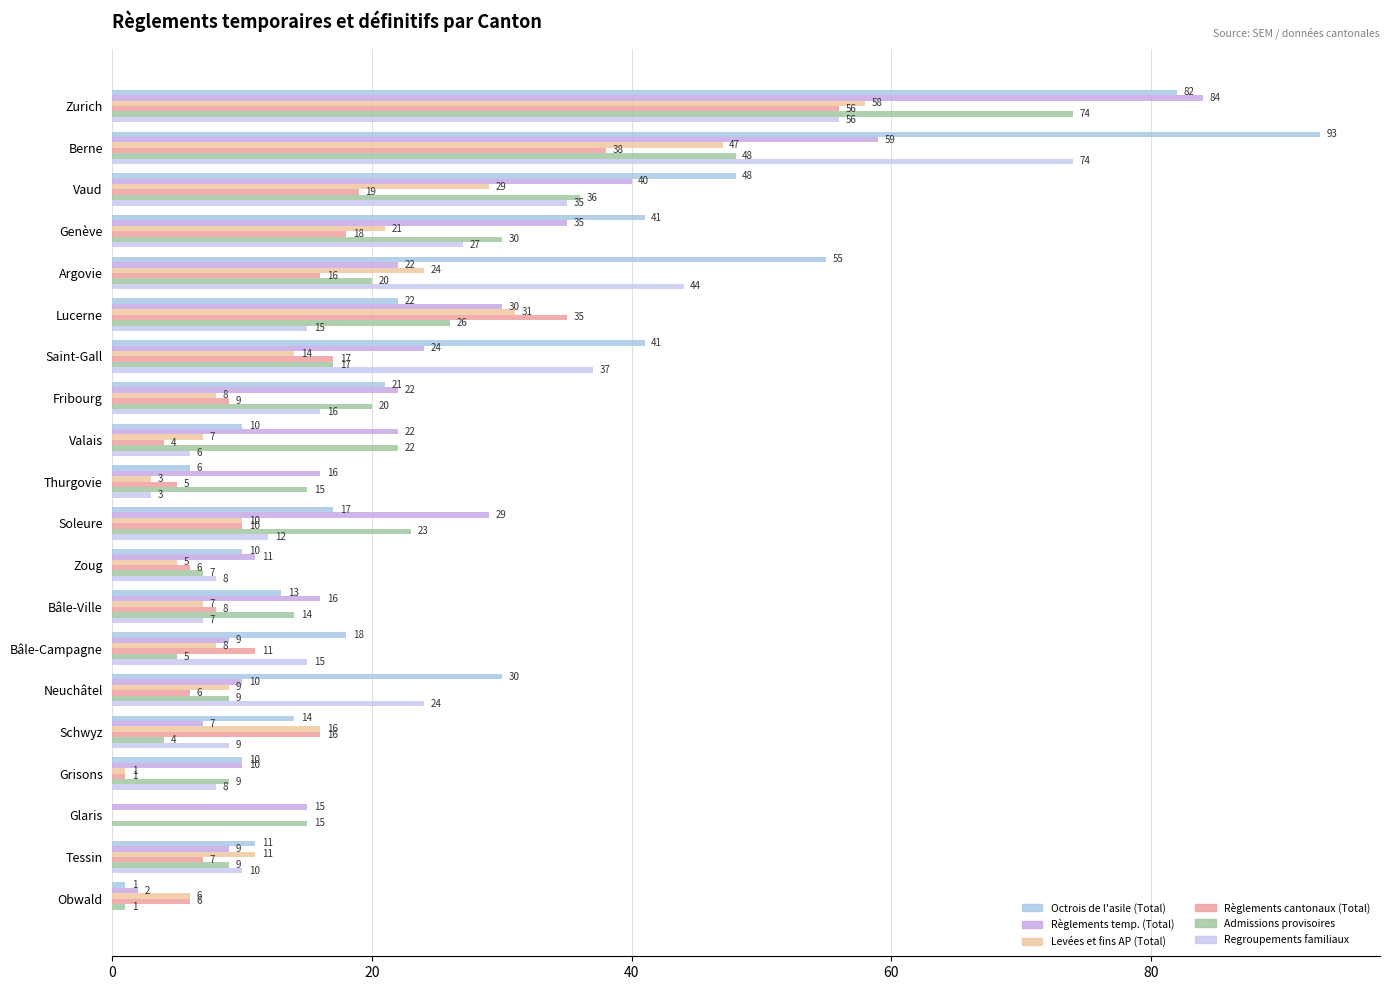

What are all the series names shown in the legend?

Octrois de l'asile (Total), Règlements temp. (Total), Levées et fins AP (Total), Règlements cantonaux (Total), Admissions provisoires, Regroupements familiaux